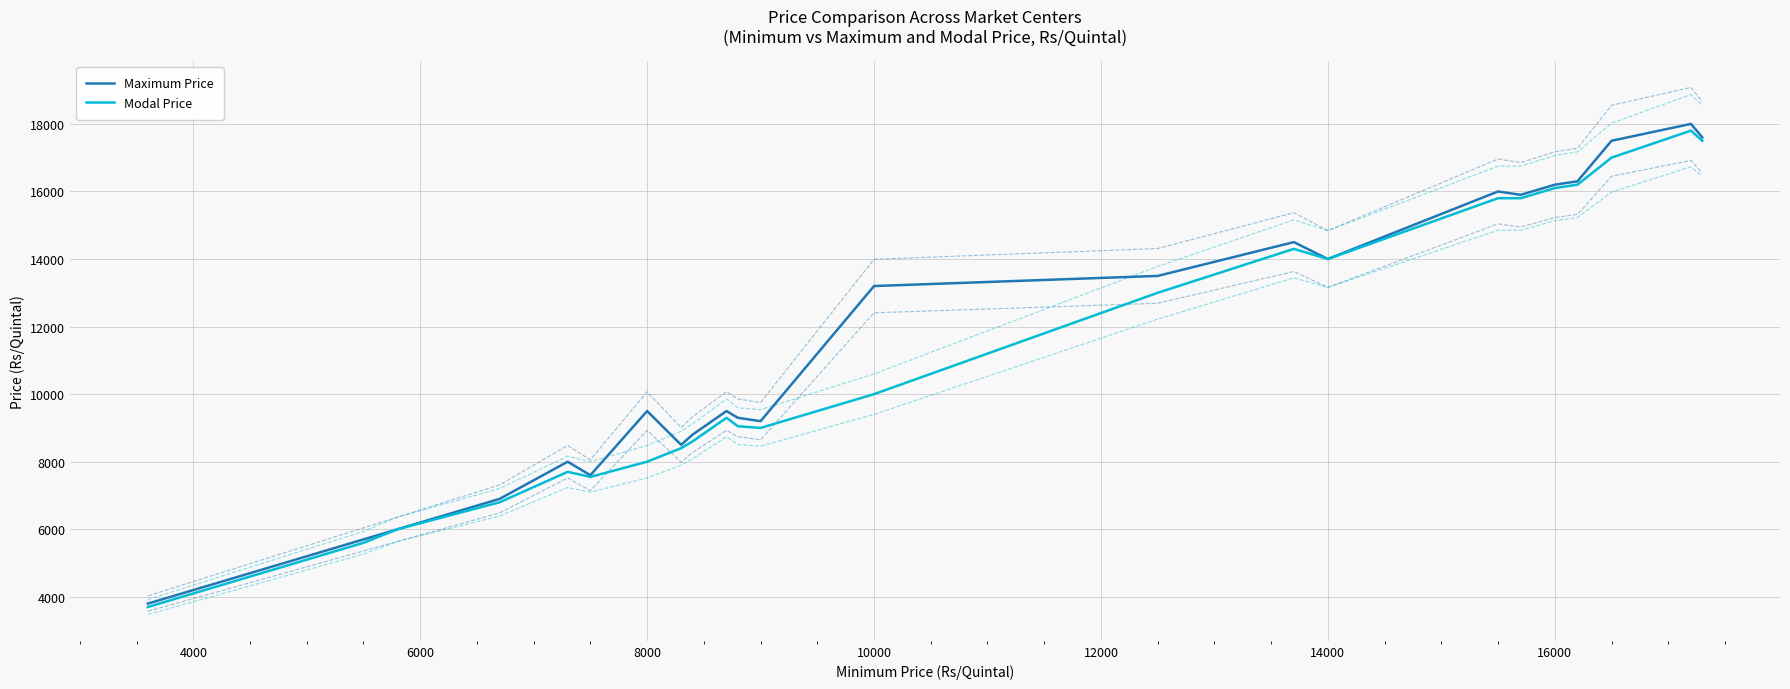

True or false: Maximum Price has a value of 2995 at 10000.

False